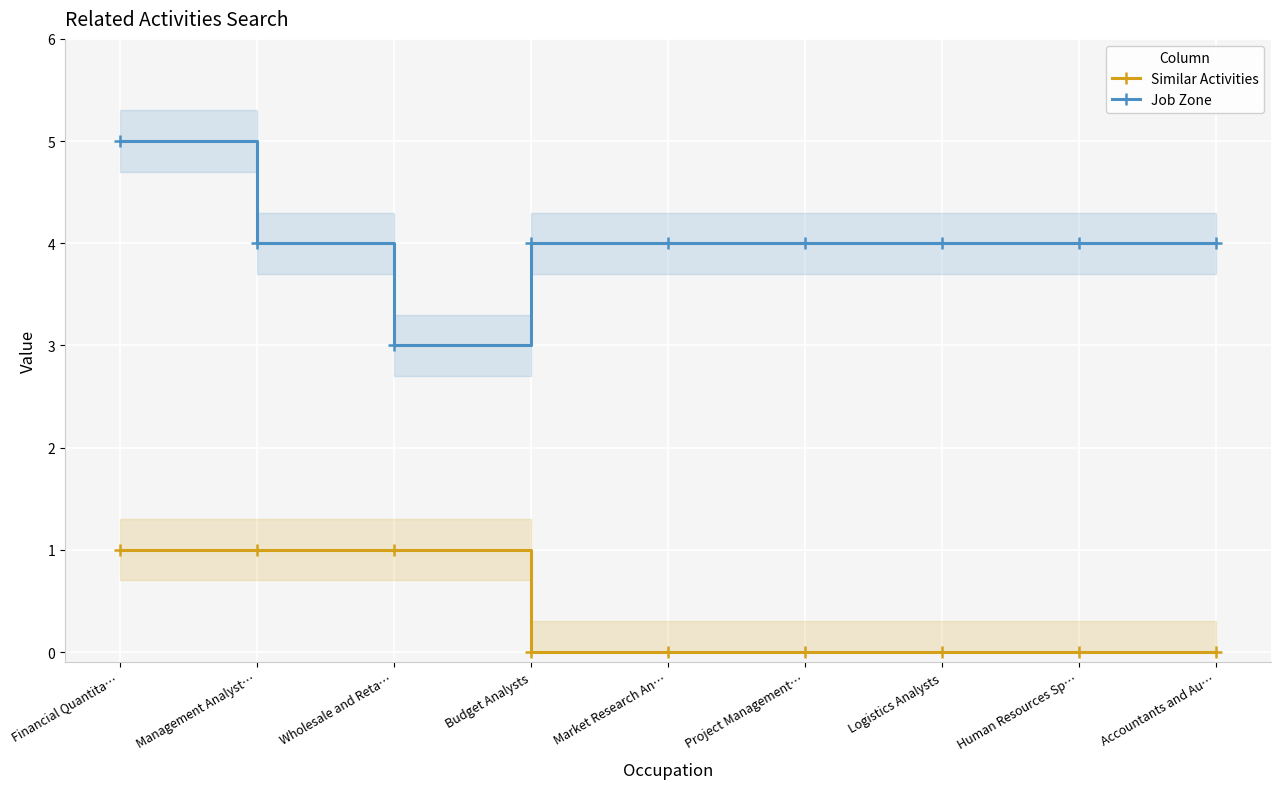

Which series has the widest spread of values?

Job Zone